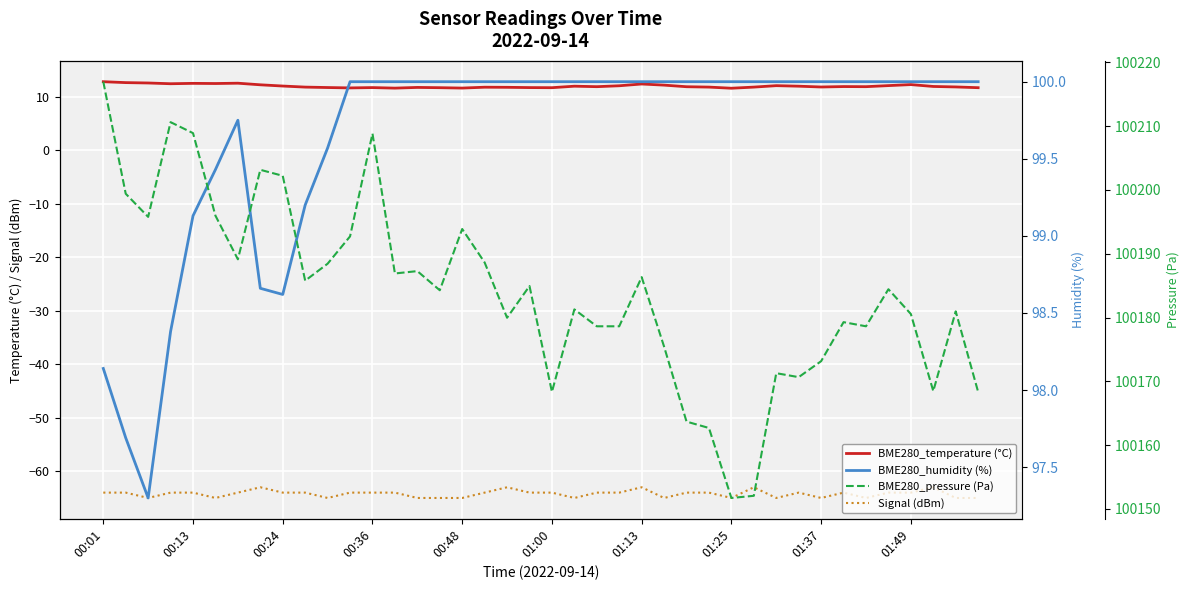

Between 22 and 12, which is larger?

22